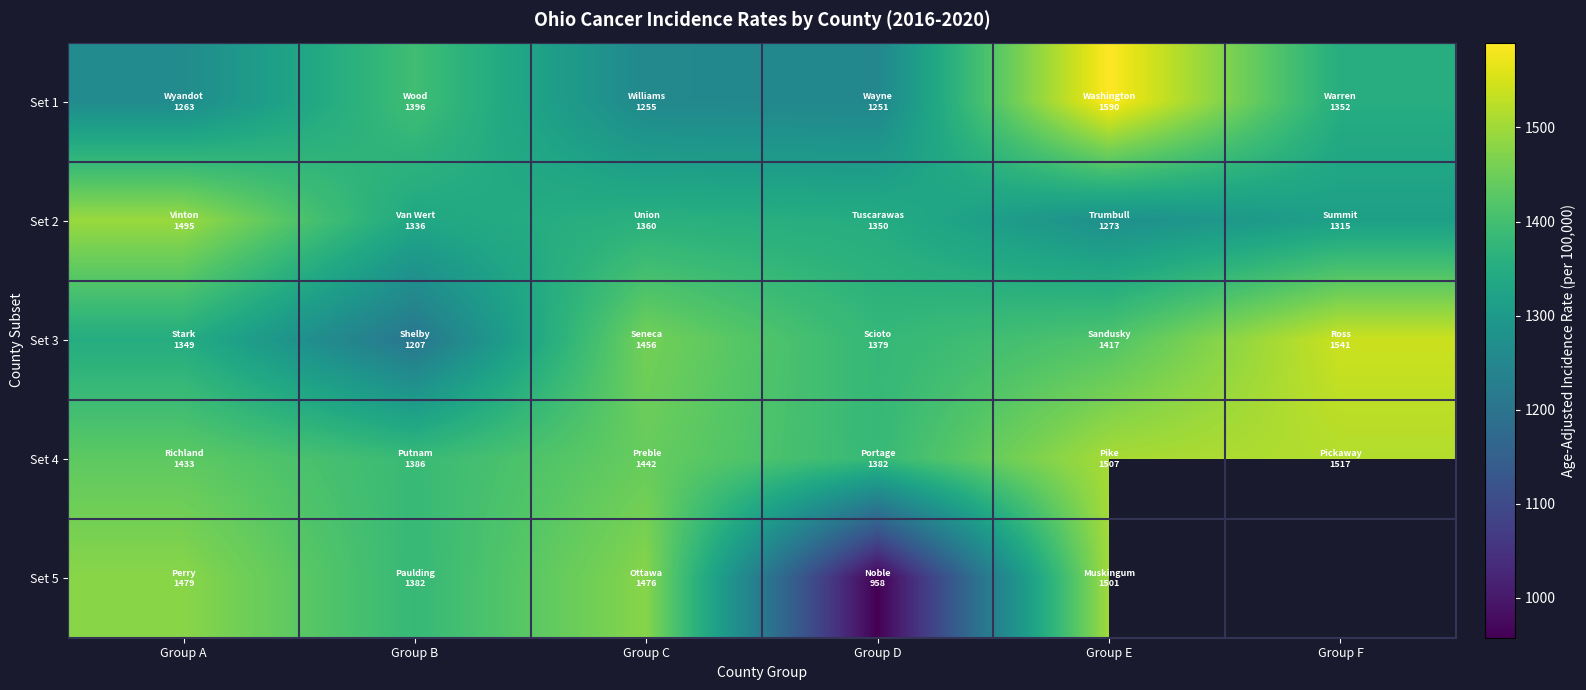

What is the total value across all series at Group E?

7287.8